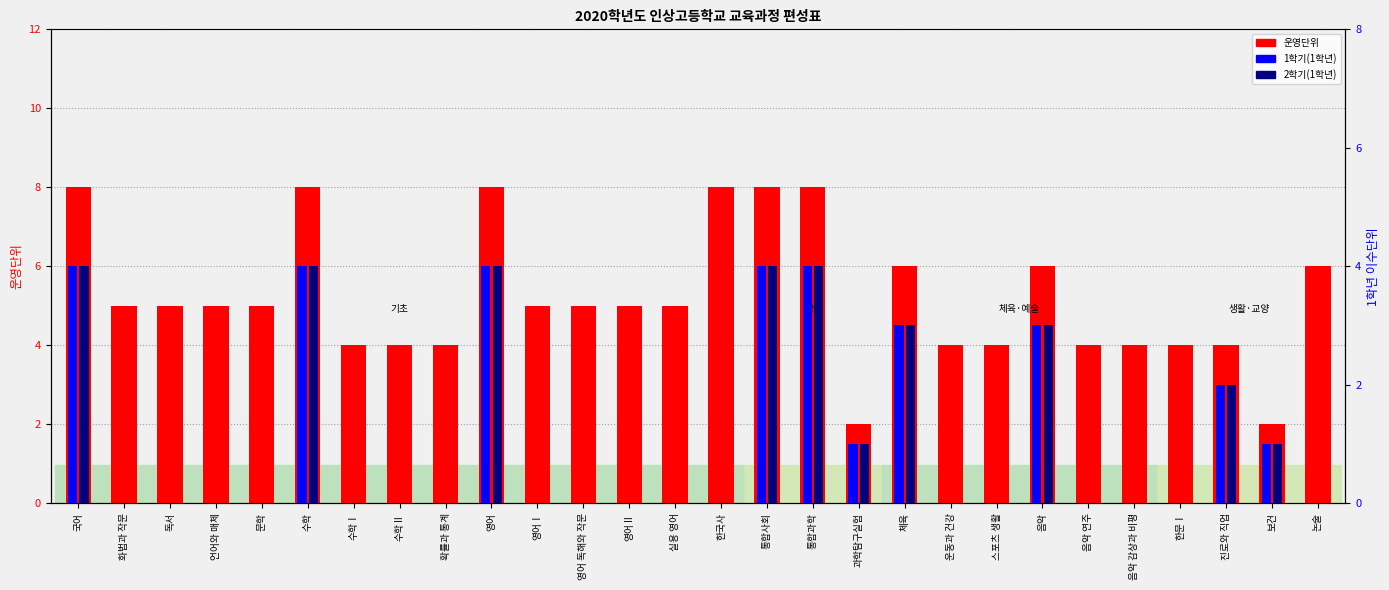

At which category is the sum across all series the highest?

국어